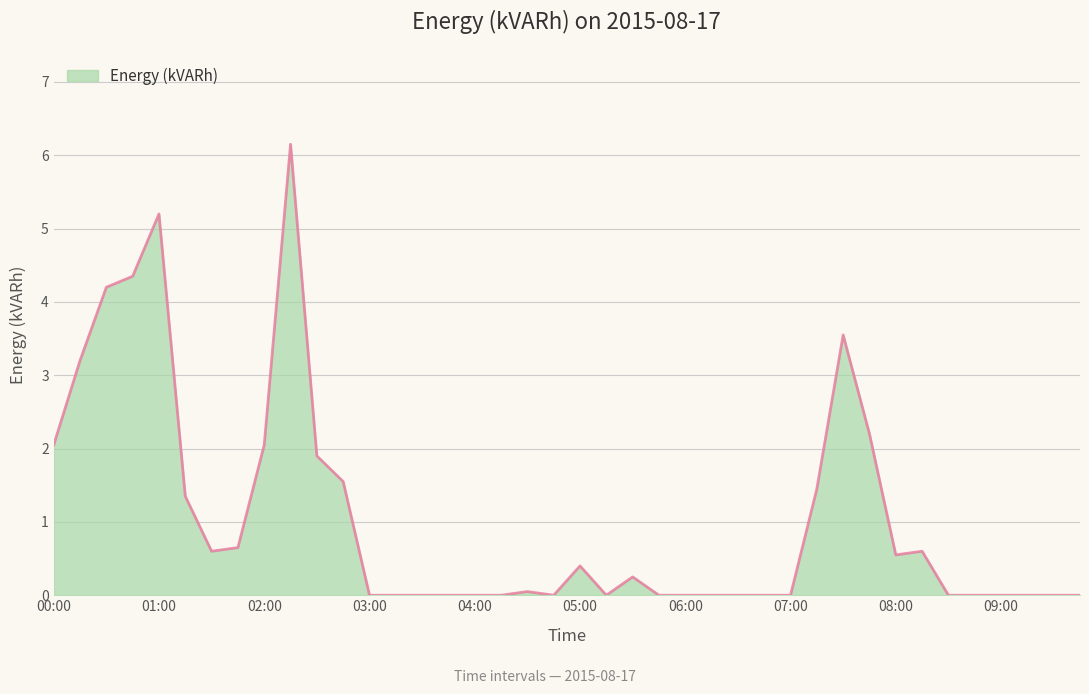

What is the maximum value shown in the chart?

6.2